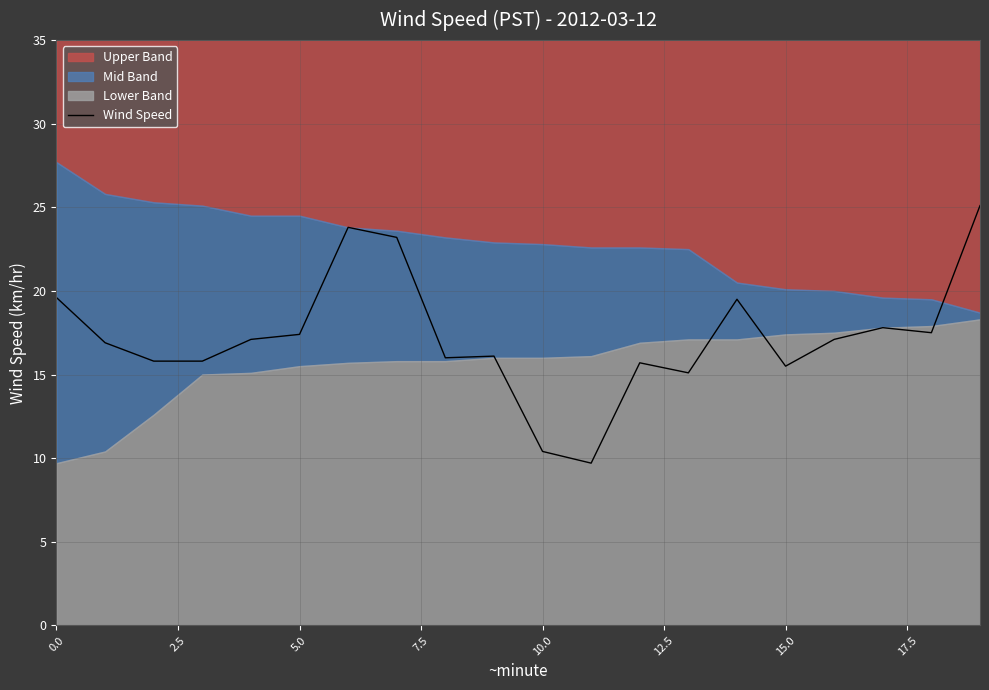

What is the greatest value displayed?

25.1